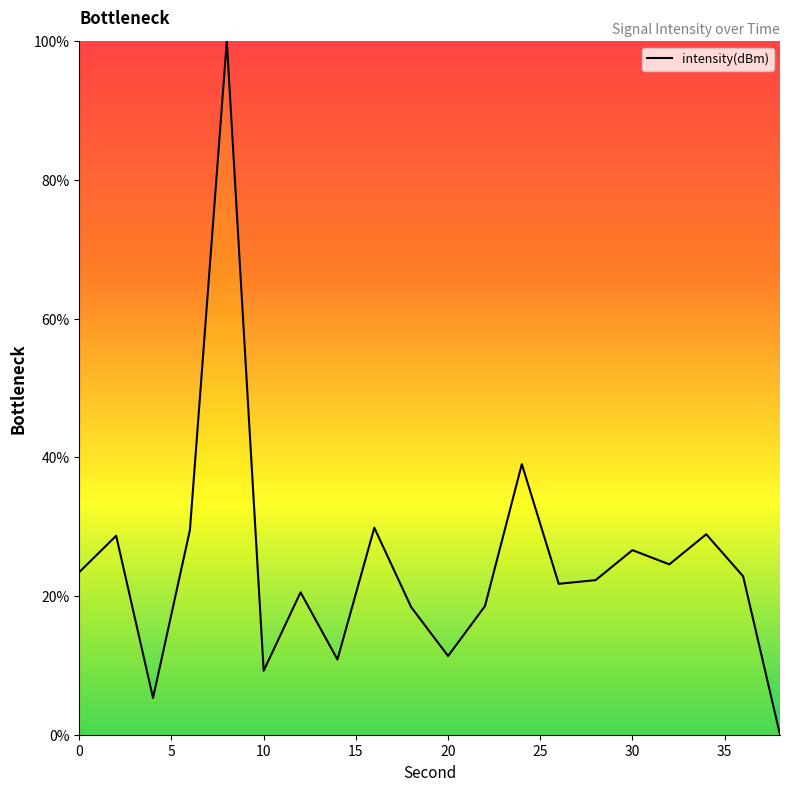

What is the difference between the maximum and minimum values?

100.0